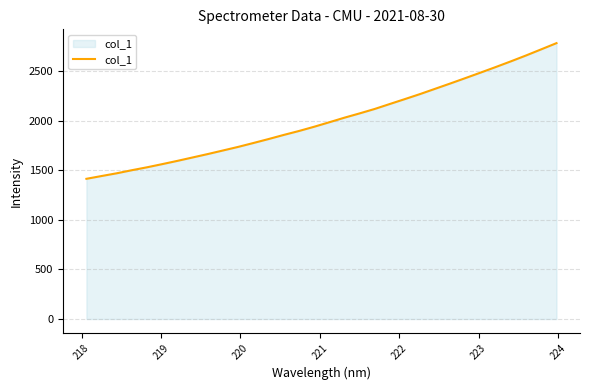

What is the difference between the second highest and second lowest values?

1276.9